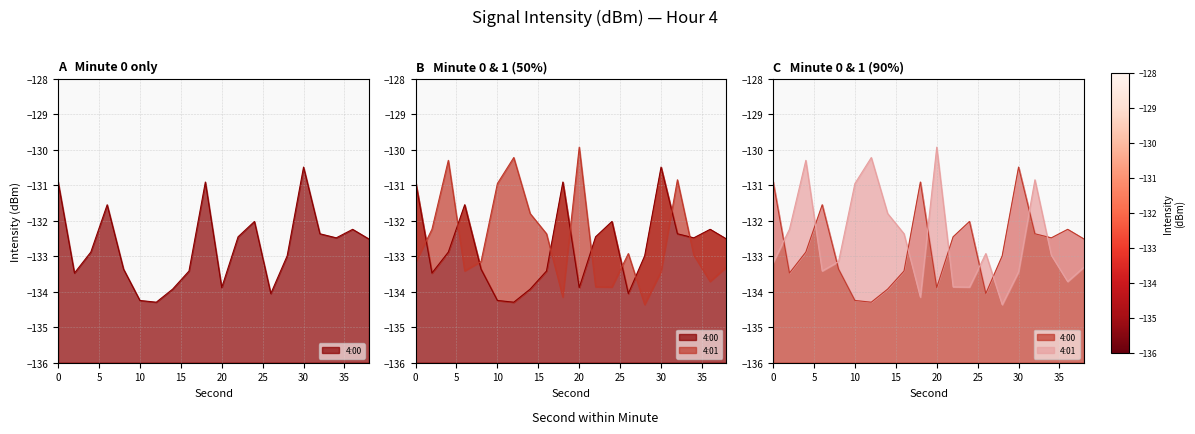

What is the highest value of the 4:01 series?

-129.9